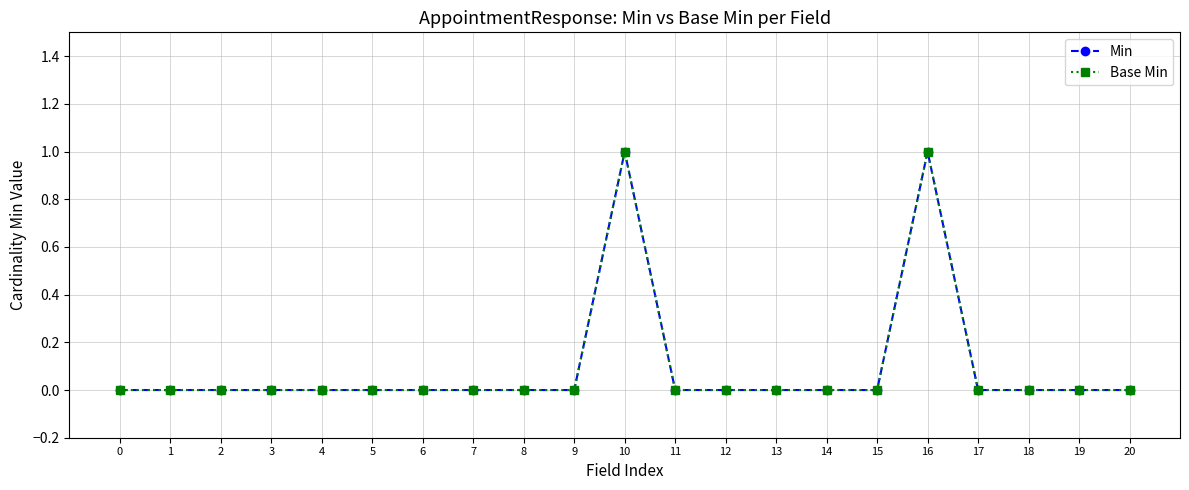

What is the maximum value for Min?

1